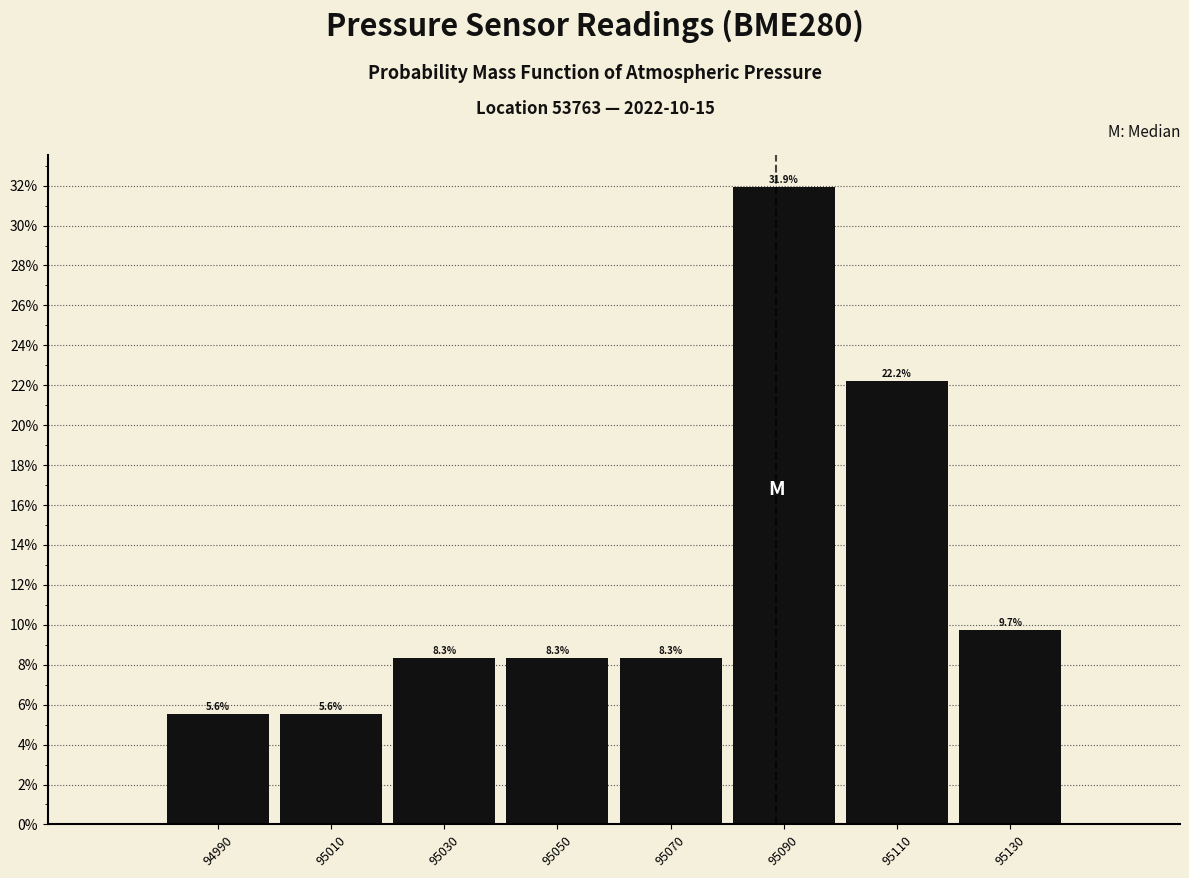

Over which range of the x-axis is the bar tallest?

95080 to 95100